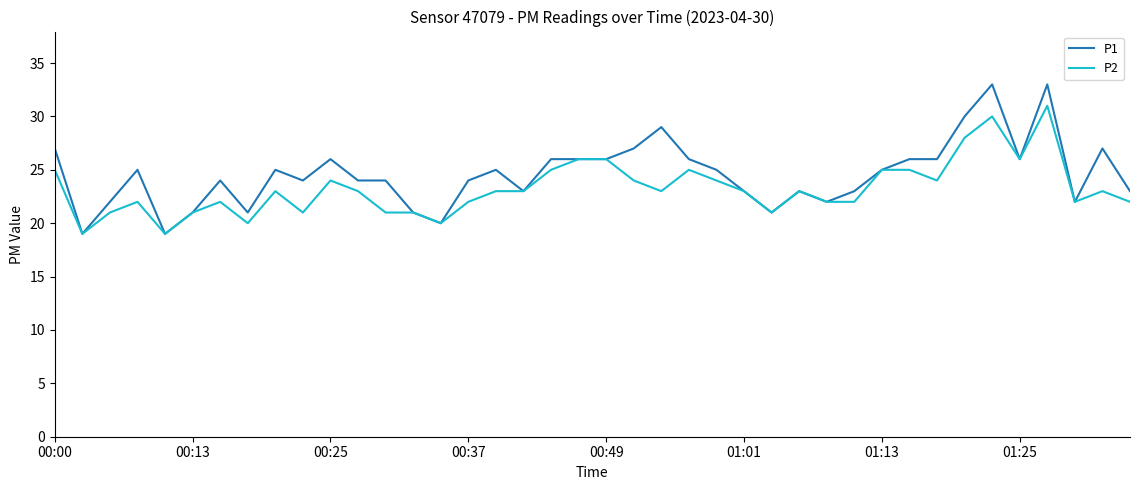

List the series in order of their peak value, lowest first.

P2, P1